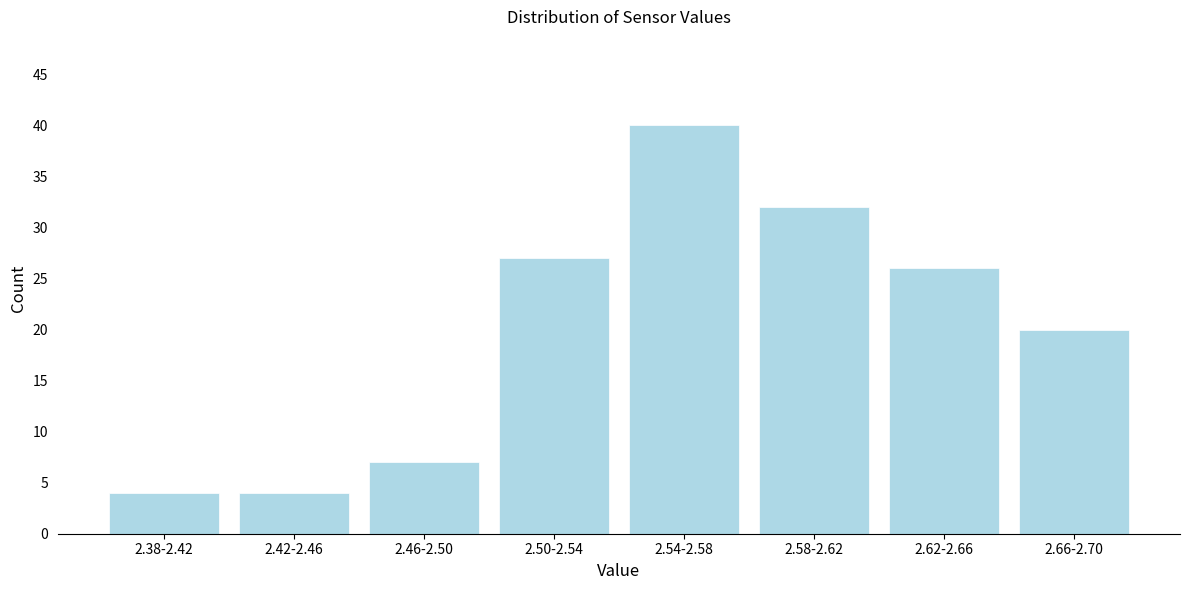

Reading left to right, extract all data points from this chart.

4	4	7	27	40	32	26	20